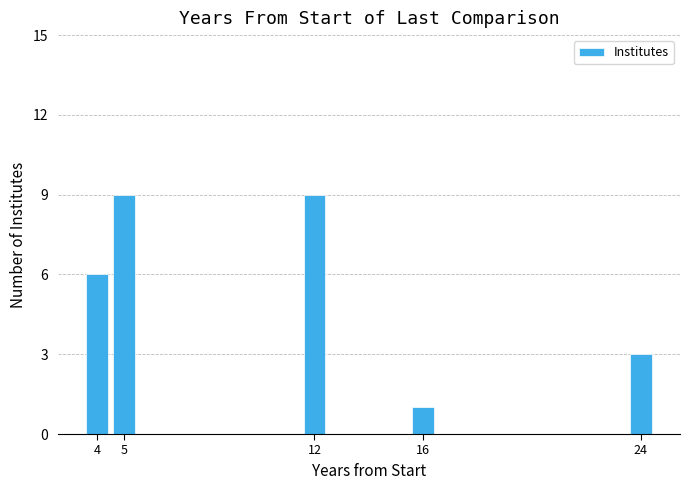

Reading left to right, extract all data points from this chart.

4=6	5=9	12=9	16=1	24=3